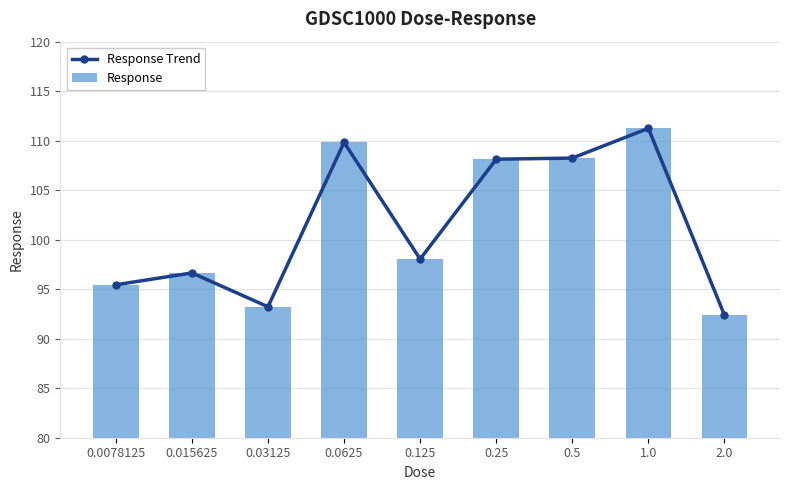

How many values in the Response series are below 98?

4